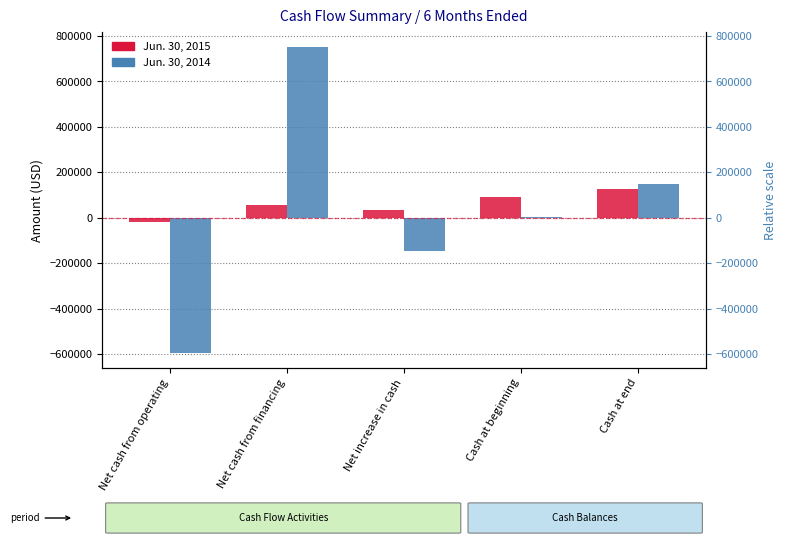

The Jun. 30, 2015 series shows 39850 at Cash at beginning. True or false?

False